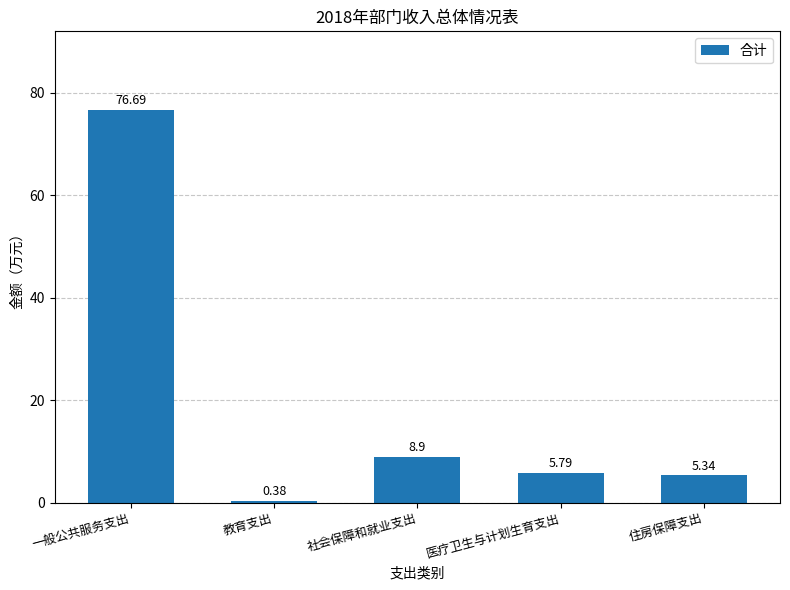

What is the ratio of the value at 社会保障和就业支出 to the value at 住房保障支出?

1.7